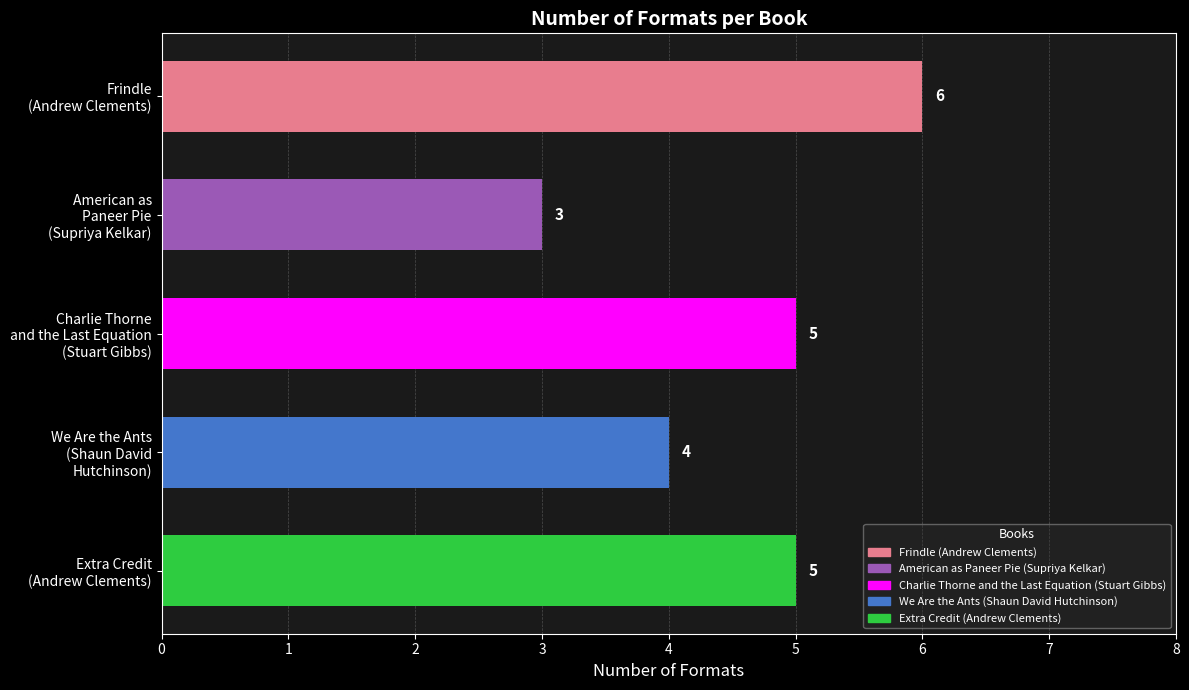

What is the value of the 4th bar from the top?

4